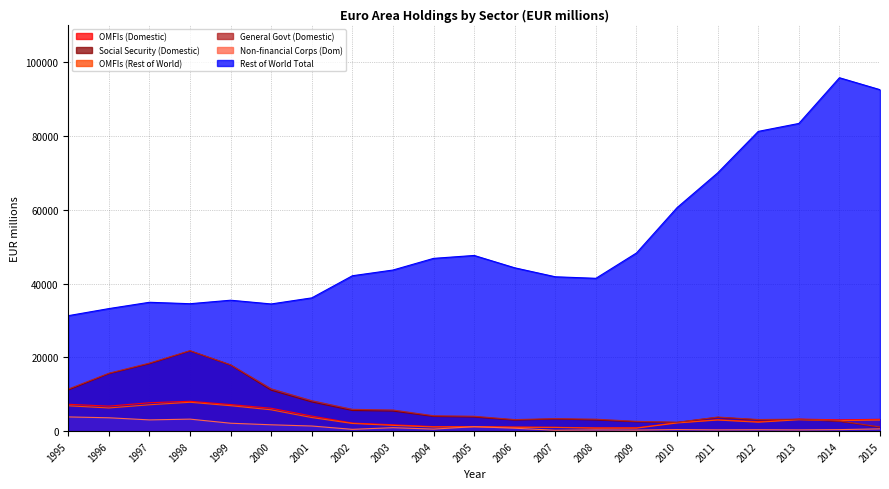

Where is the first local minimum for OMFIs (Rest of World)?

1996